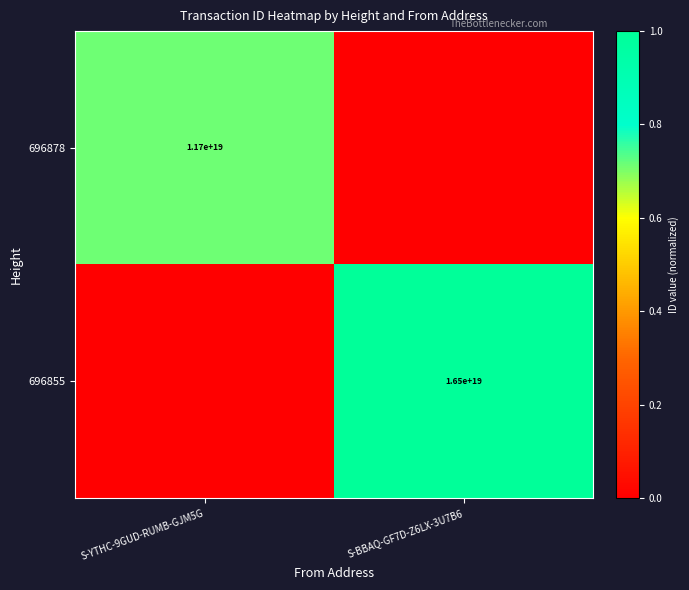

The value of 696855 at S-BBAQ-GF7D-Z6LX-3U7B6 is 16500000000000000000. True or false?

True